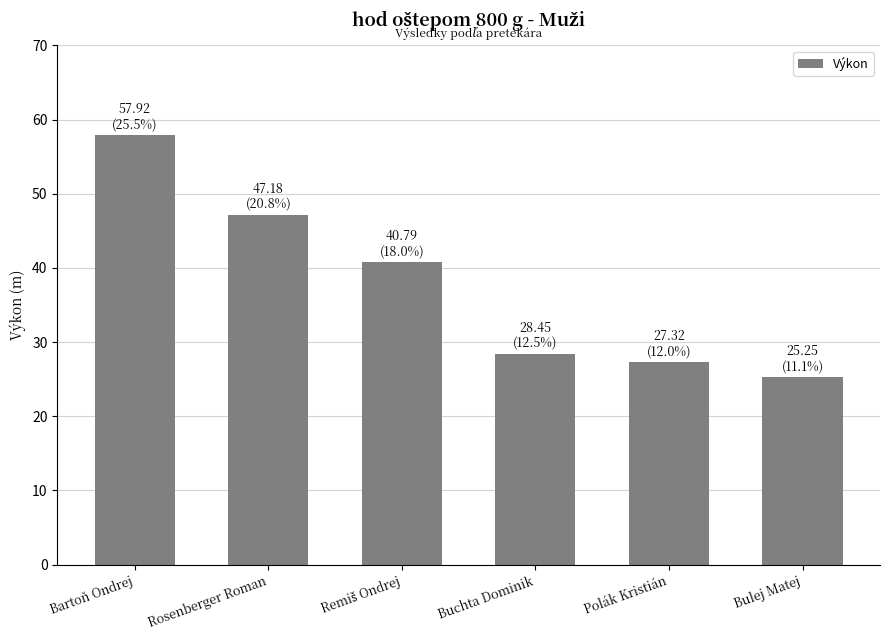

Which label corresponds to the largest value in the chart?

Bartoň Ondrej